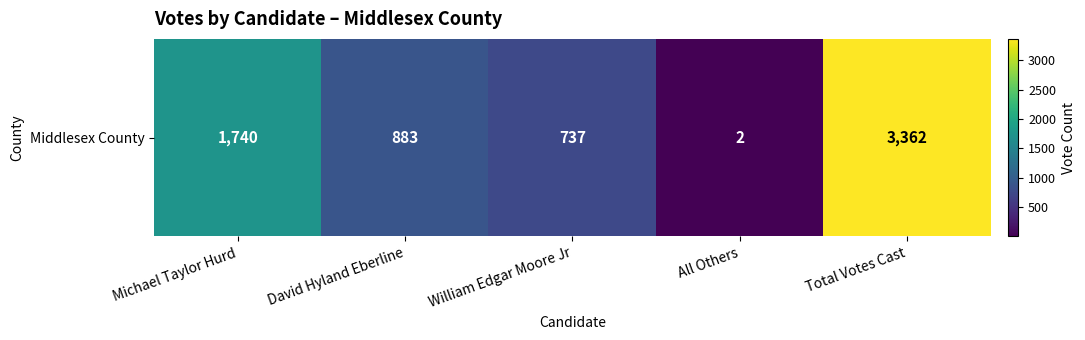

Rank the categories by value from lowest to highest.

All Others, William Edgar Moore Jr, David Hyland Eberline, Michael Taylor Hurd, Total Votes Cast